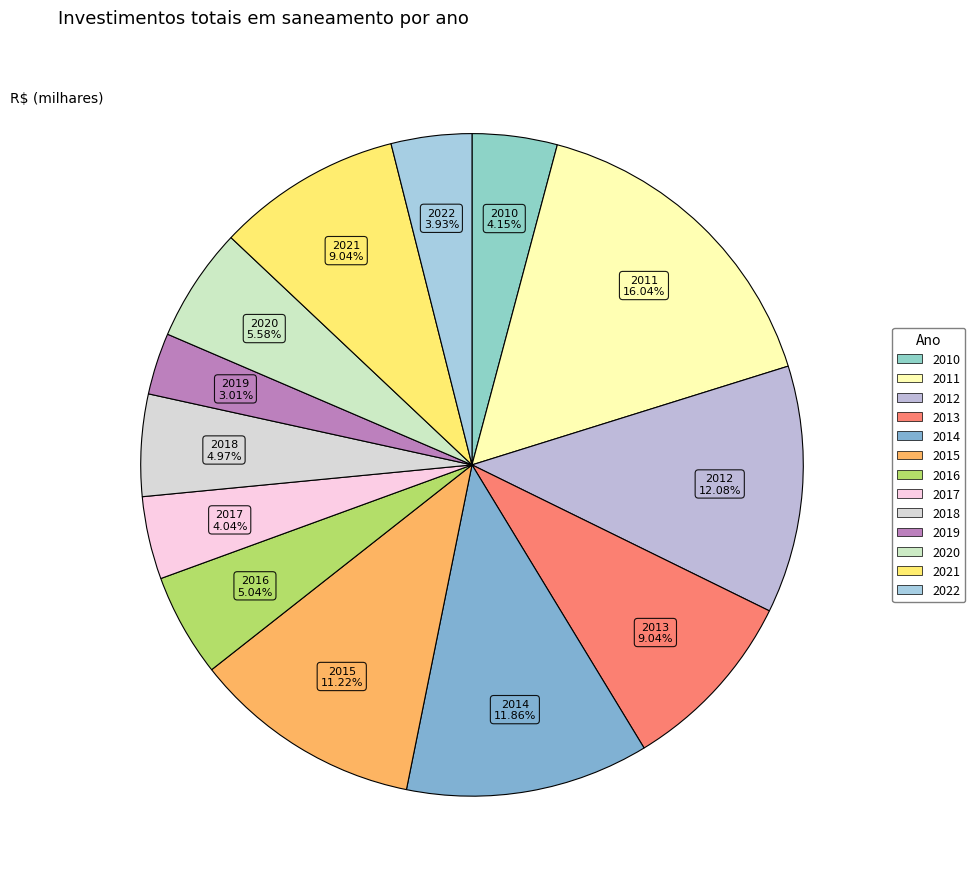

To the nearest percent, what is the difference between the 2014 and 2018 slice percentages?

7%